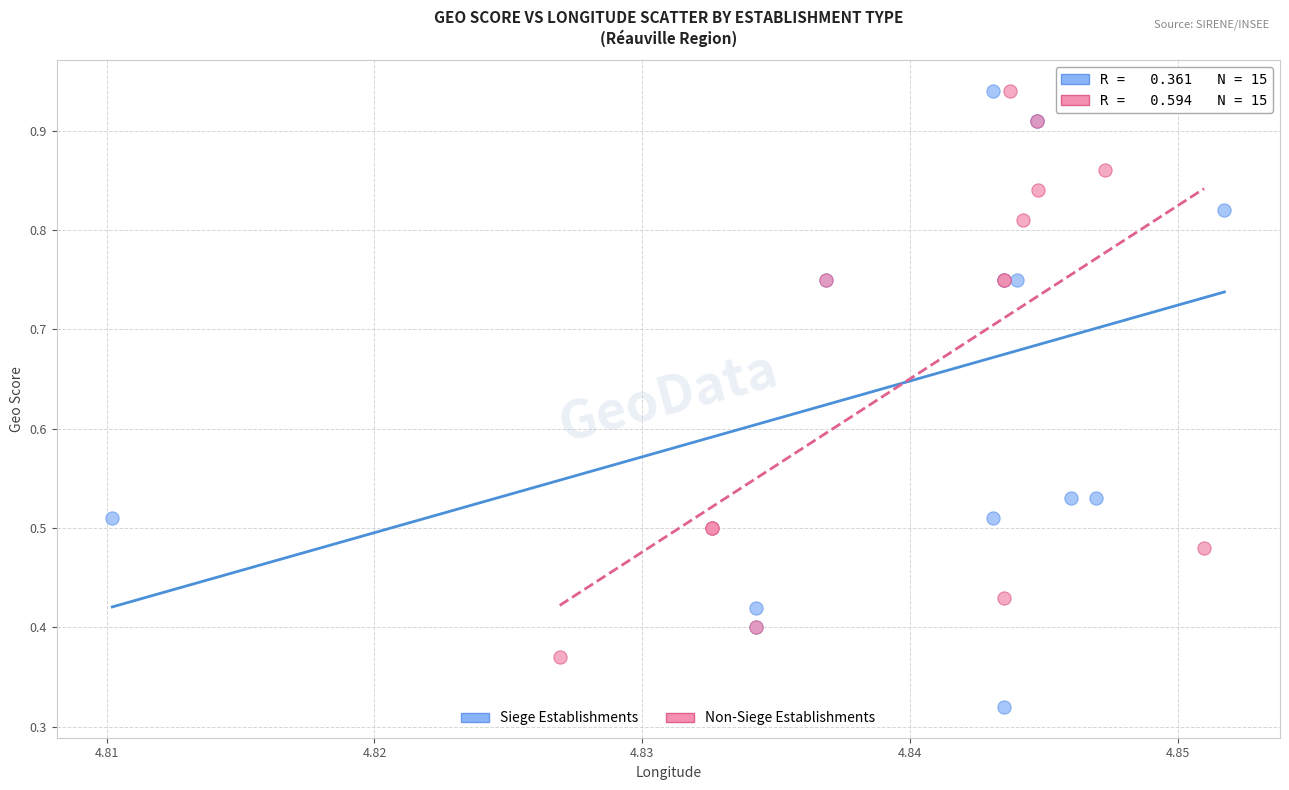

Which series has the widest spread of Y values?

Siege Establishments